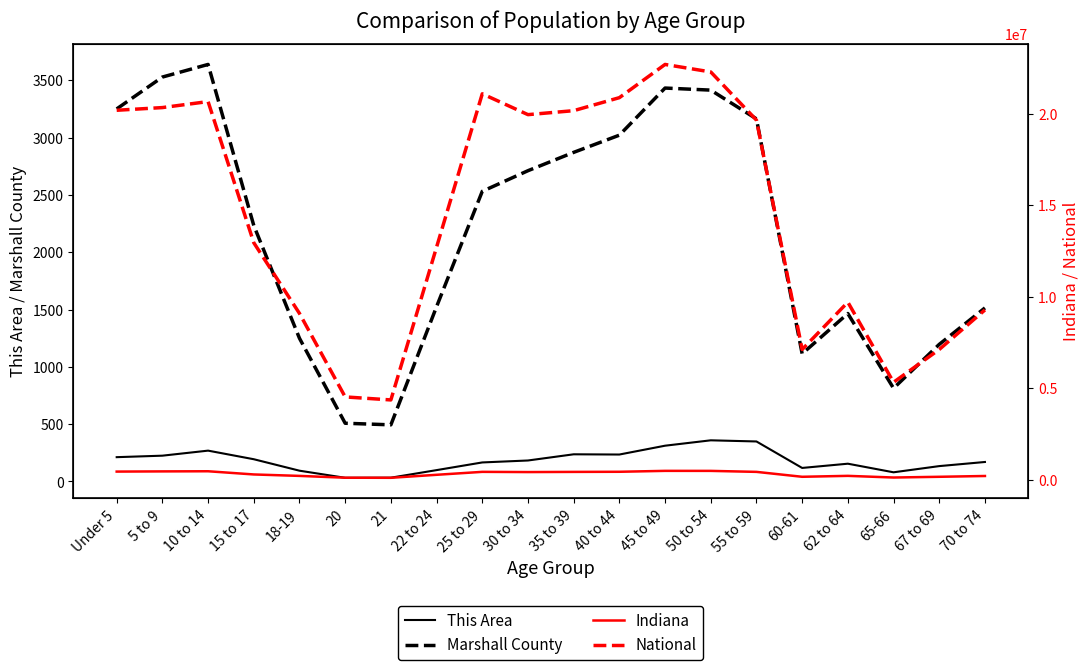

How many interior local peaks does the Indiana series have?

4